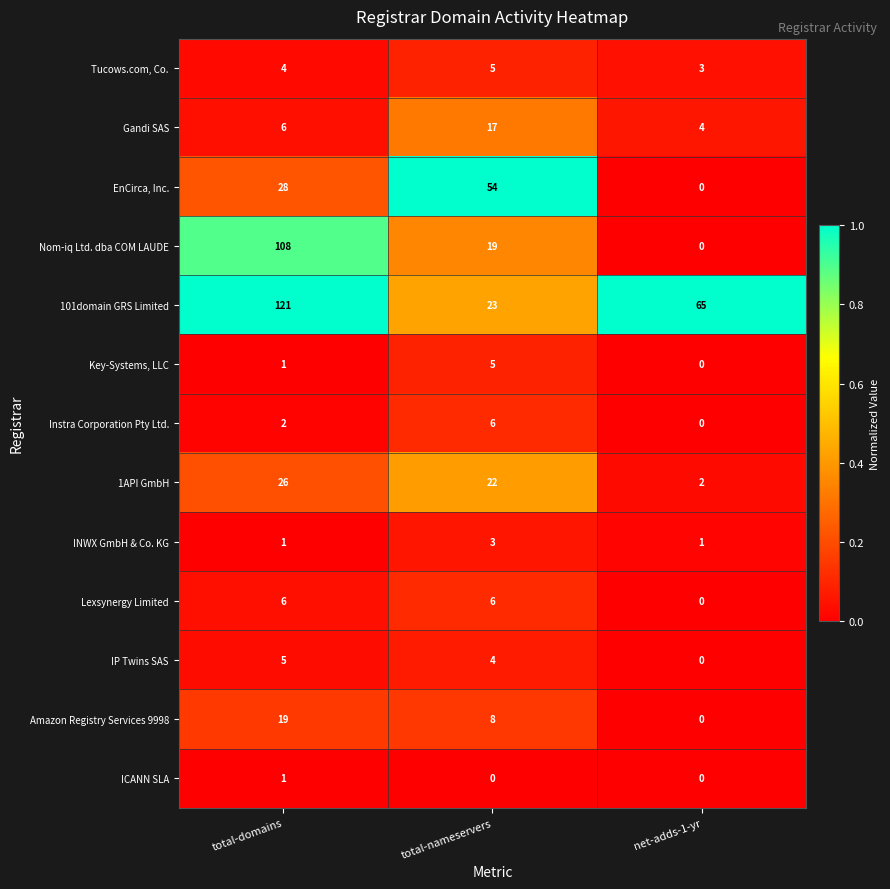

What is the maximum value for Lexsynergy Limited?

6